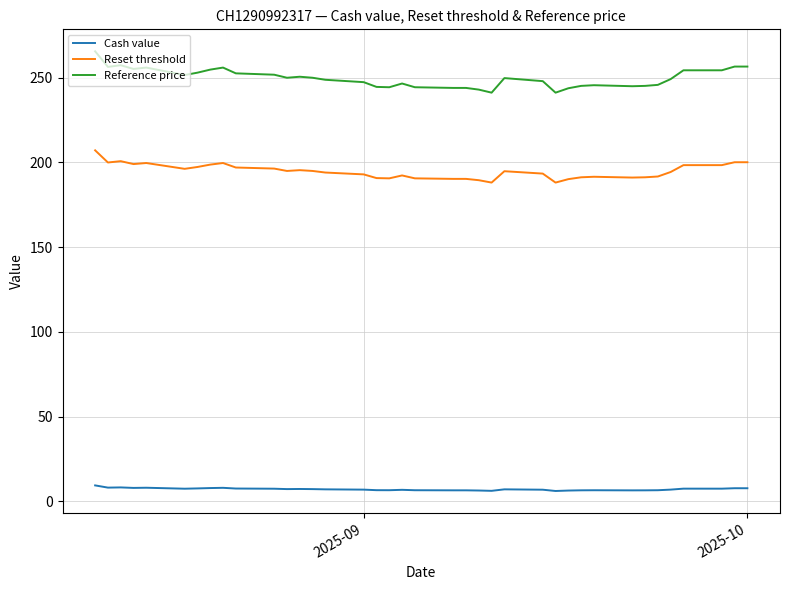

Which series has the widest spread of values?

Reference price